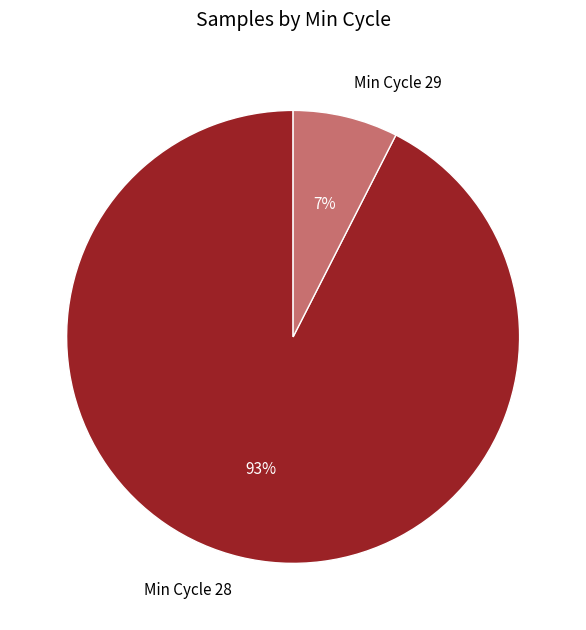

Rank the categories by value from lowest to highest.

Min Cycle 29, Min Cycle 28